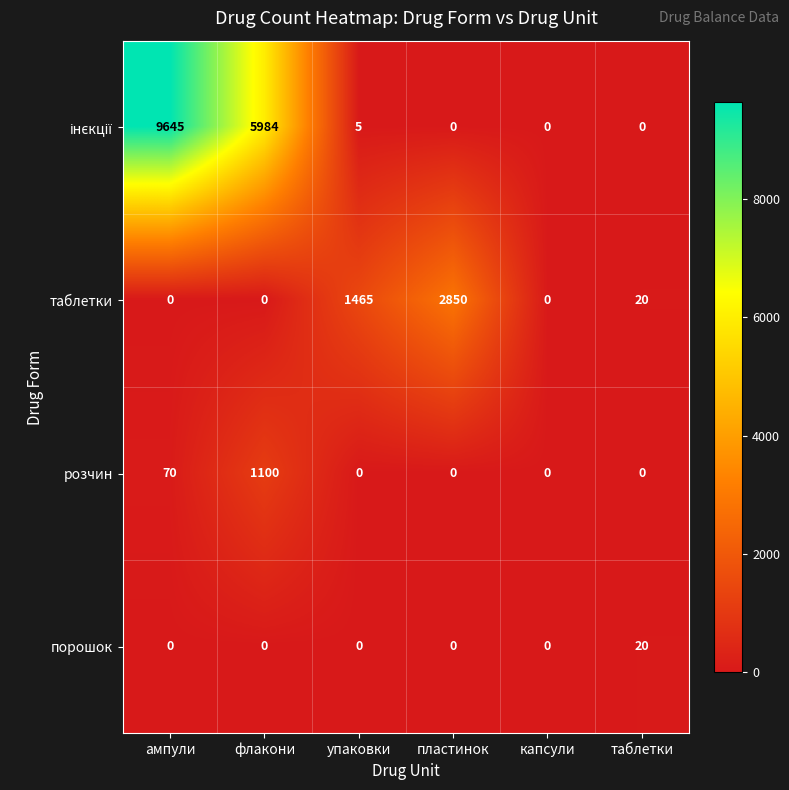

Is it true that розчин equals -618 at пластинок?

False